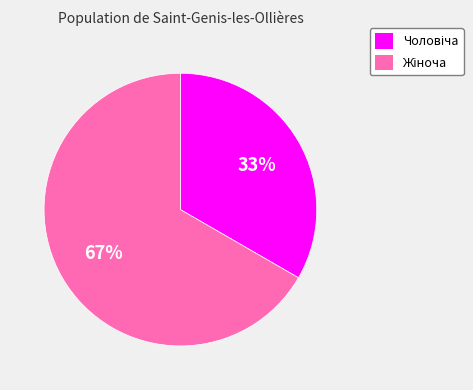

Is there a majority slice in this chart?

Yes